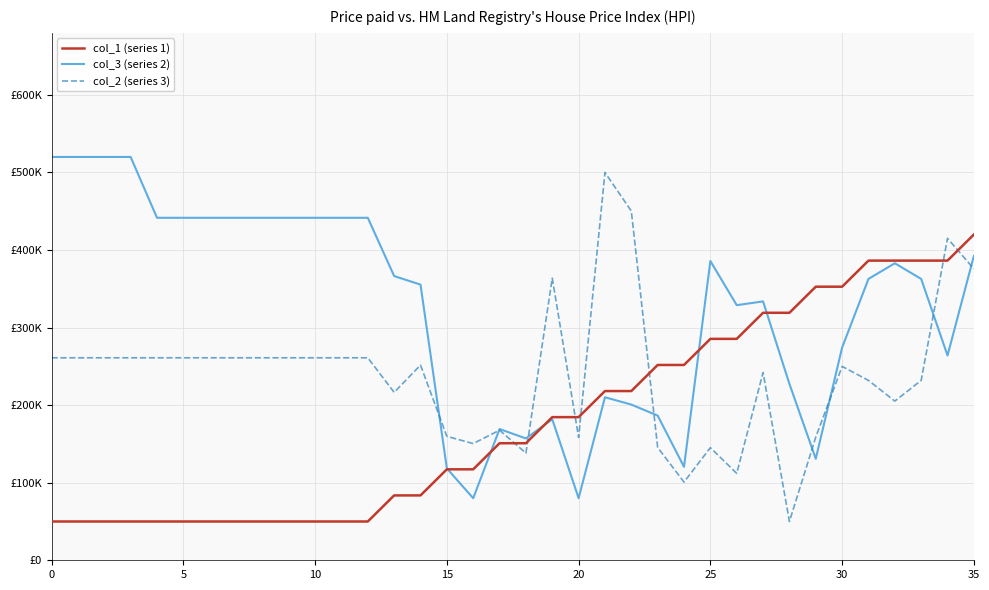

What is the difference between the maximum and second lowest values in the col_3 (series 2) series?

439921.6